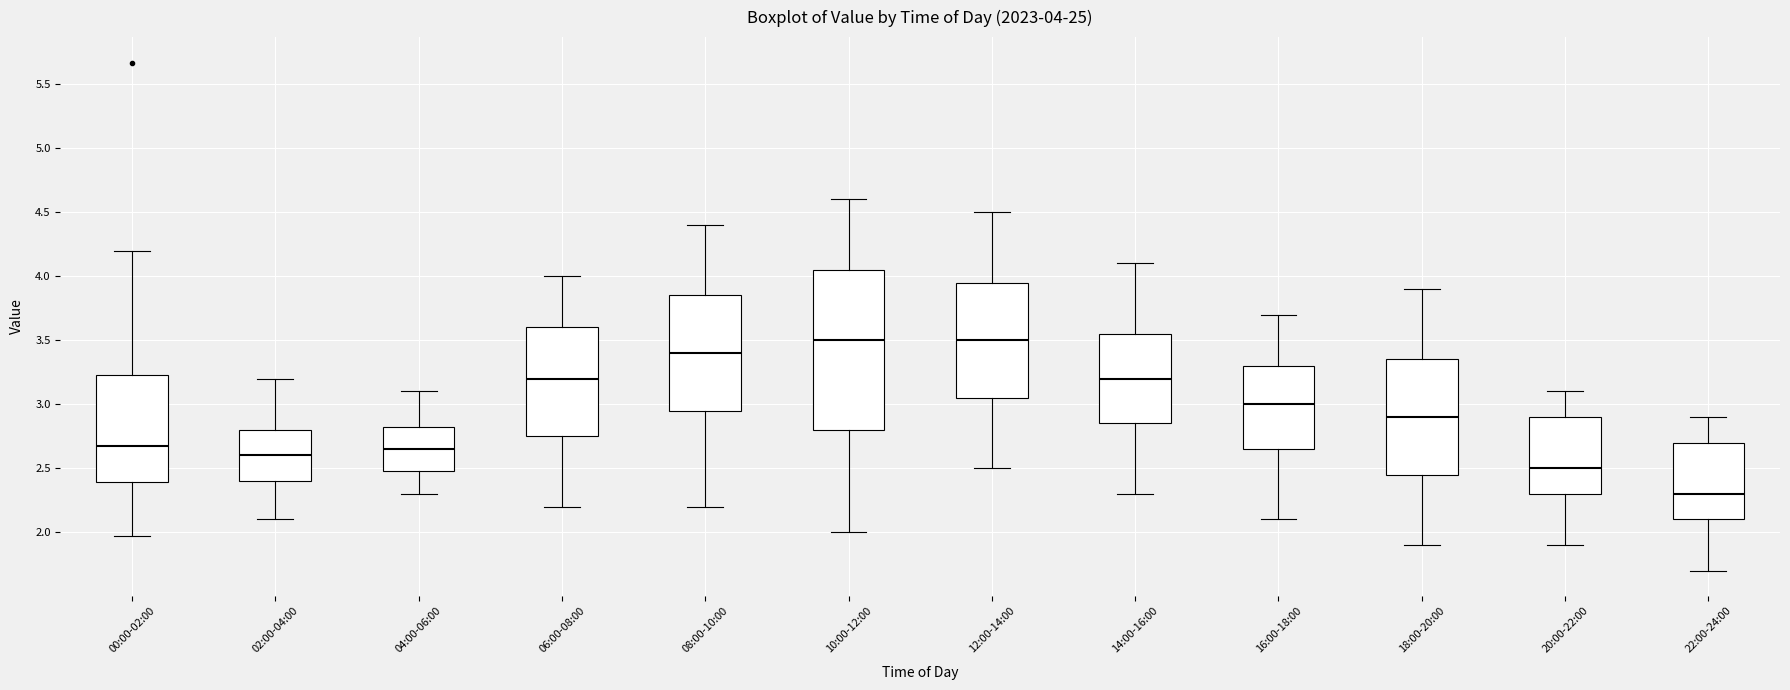

Which box is the tallest, from its lower edge to its upper edge?

10:00-12:00